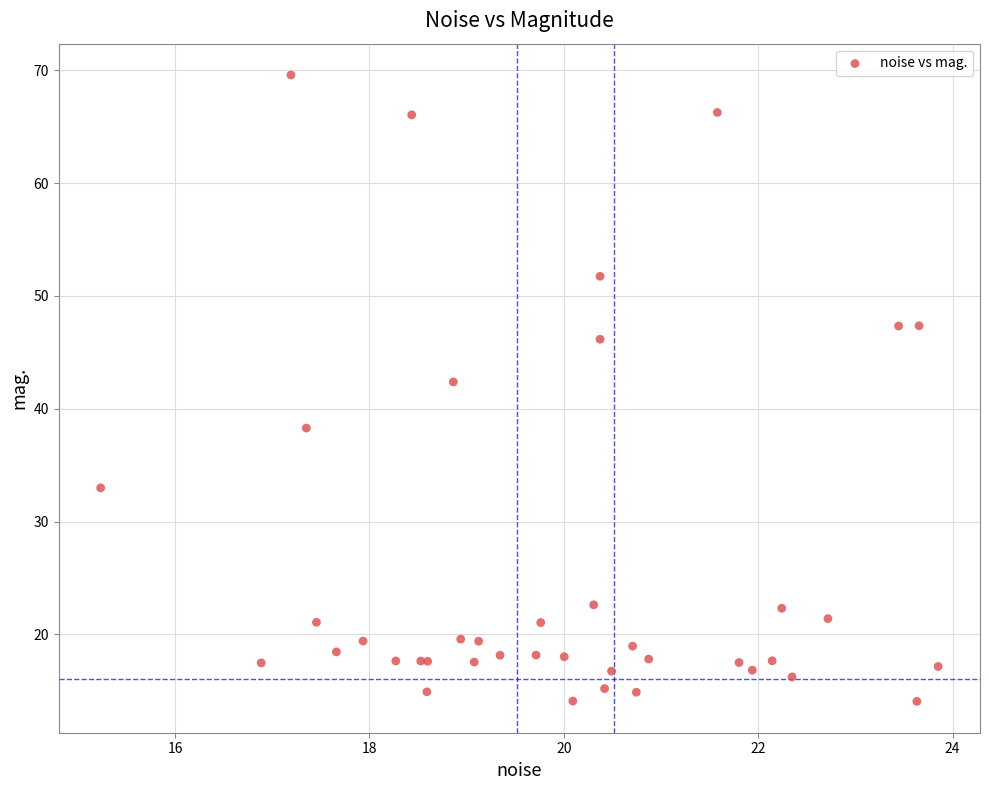

What Y value in the scatter plot is closest to 41?

42.4